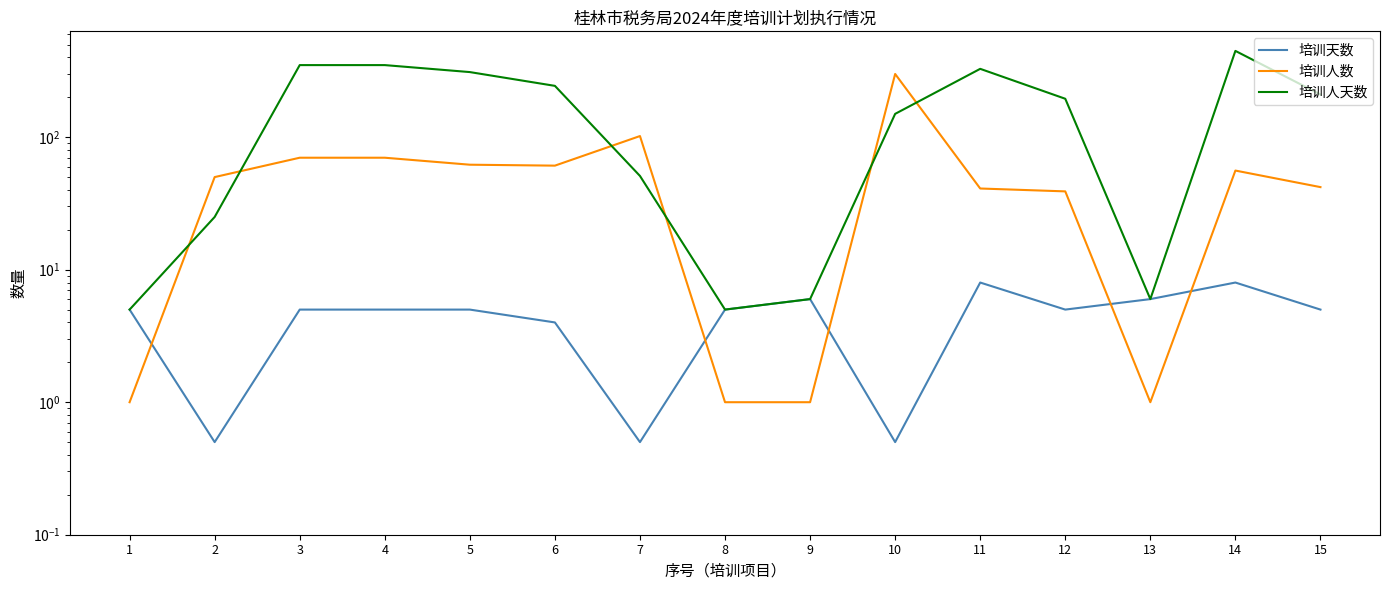

List the labels in order of 培训人天数 value, largest first.

14, 3, 4, 11, 5, 6, 15, 12, 10, 7, 2, 9, 13, 1, 8